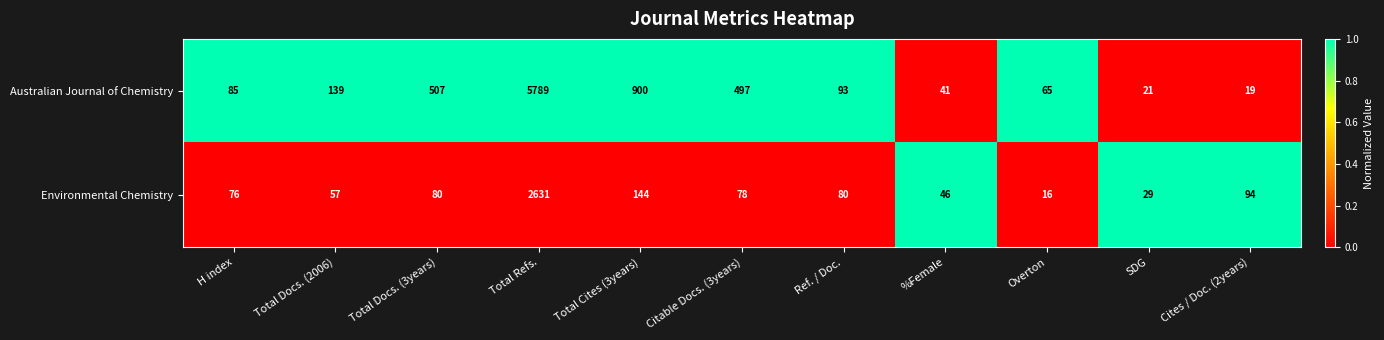

What is the sum of all Environmental Chemistry values?

3331